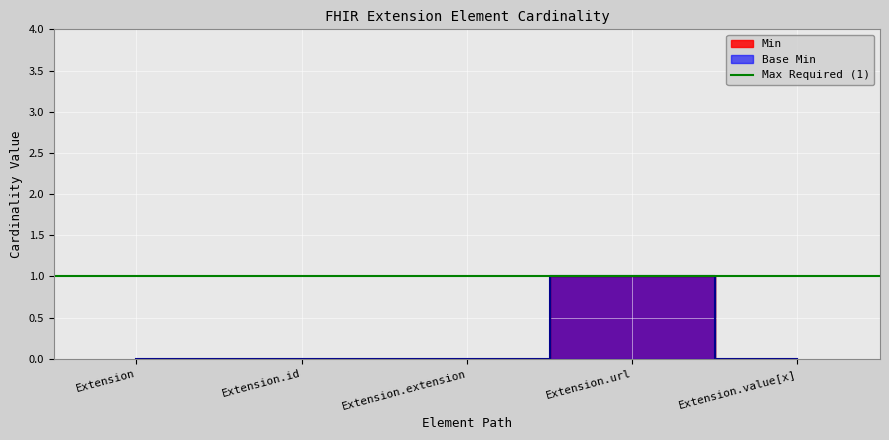

Which series has the largest total across all categories?

Min